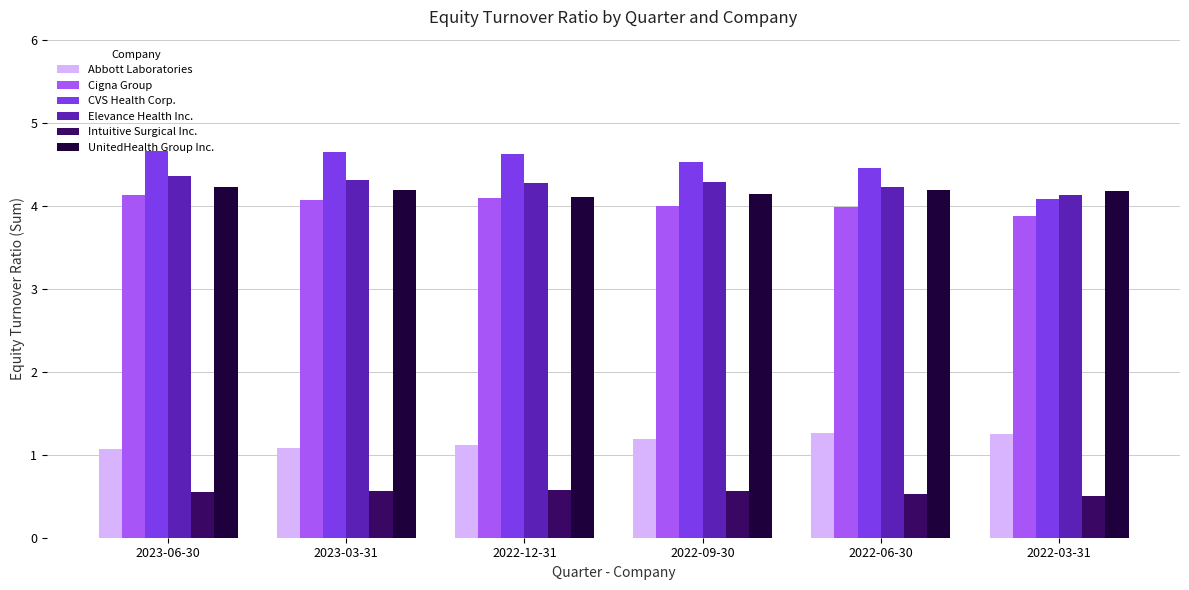

Is it true that CVS Health Corp. equals 4.6 at 2022-12-31?

True